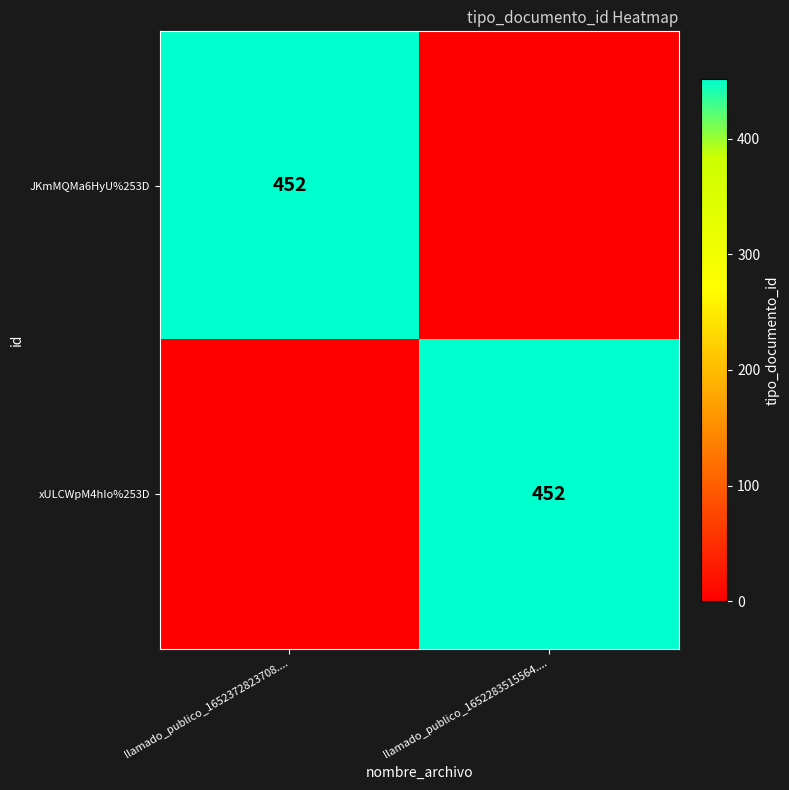

Is it true that xULCWpM4hIo%253D equals 452 at llamado_publico_1652283515564....?

True